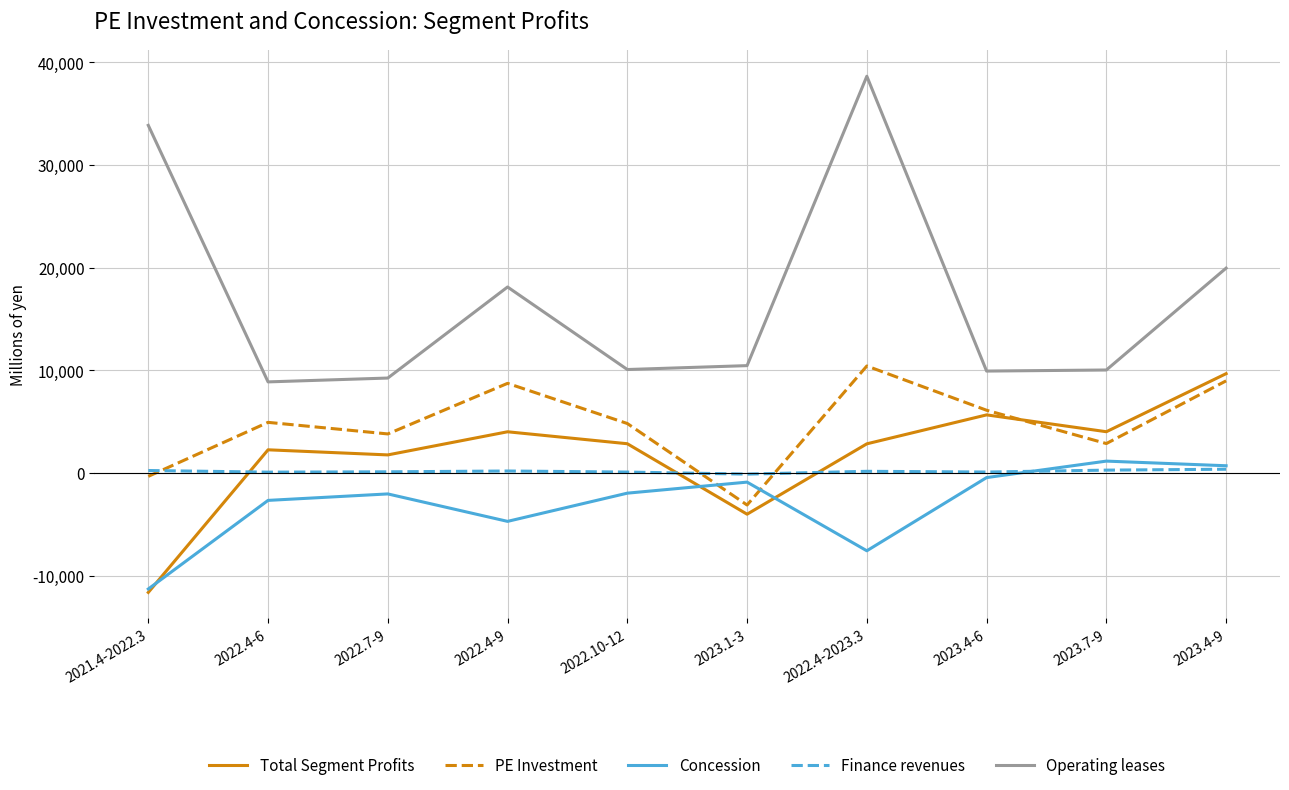

At which category is the sum across all series the highest?

2022.4-2023.3